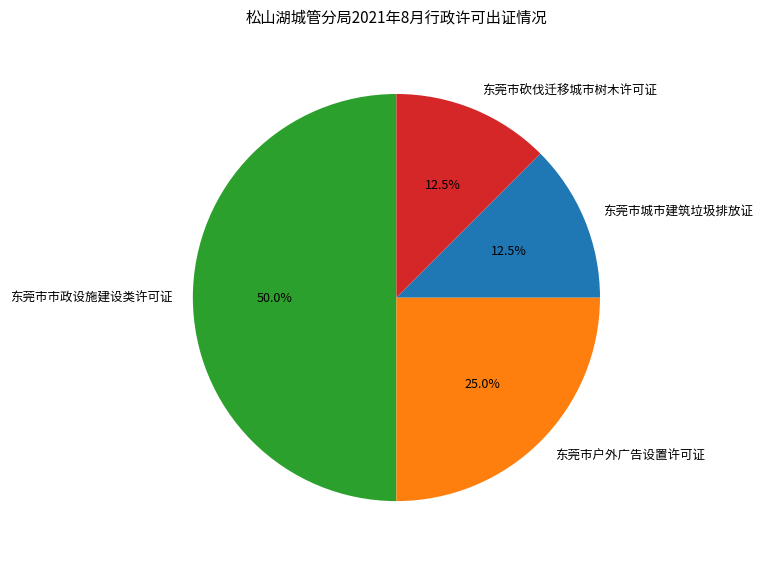

Does 东莞市砍伐迁移城市树木许可证 represent more than half of the total?

No